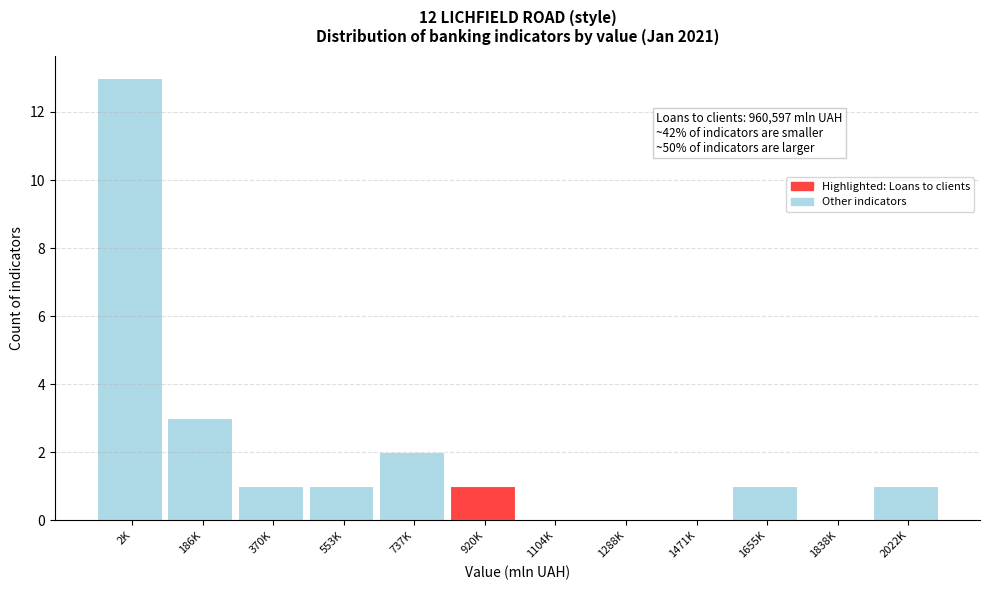

Reading left to right, list all the values displayed in this chart.

2K=13	186K=3	370K=1	553K=1	737K=2	920K=1	1104K=0	1288K=0	1471K=0	1655K=1	1838K=0	2022K=1